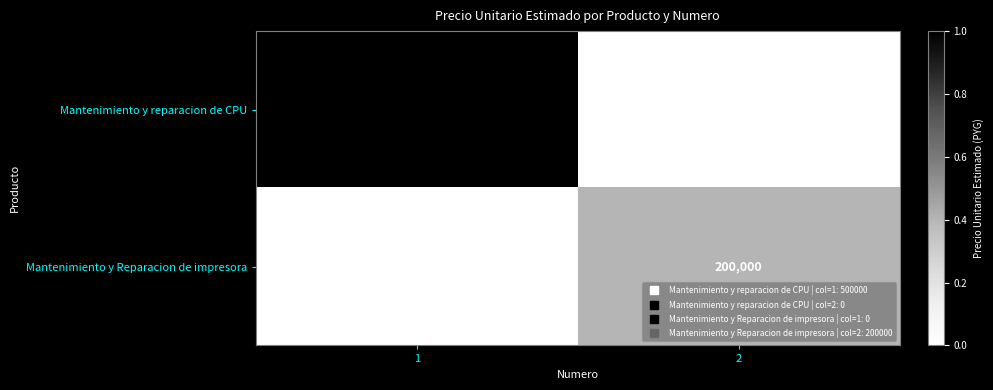

What is the difference between the highest and lowest values at 2?

0.4